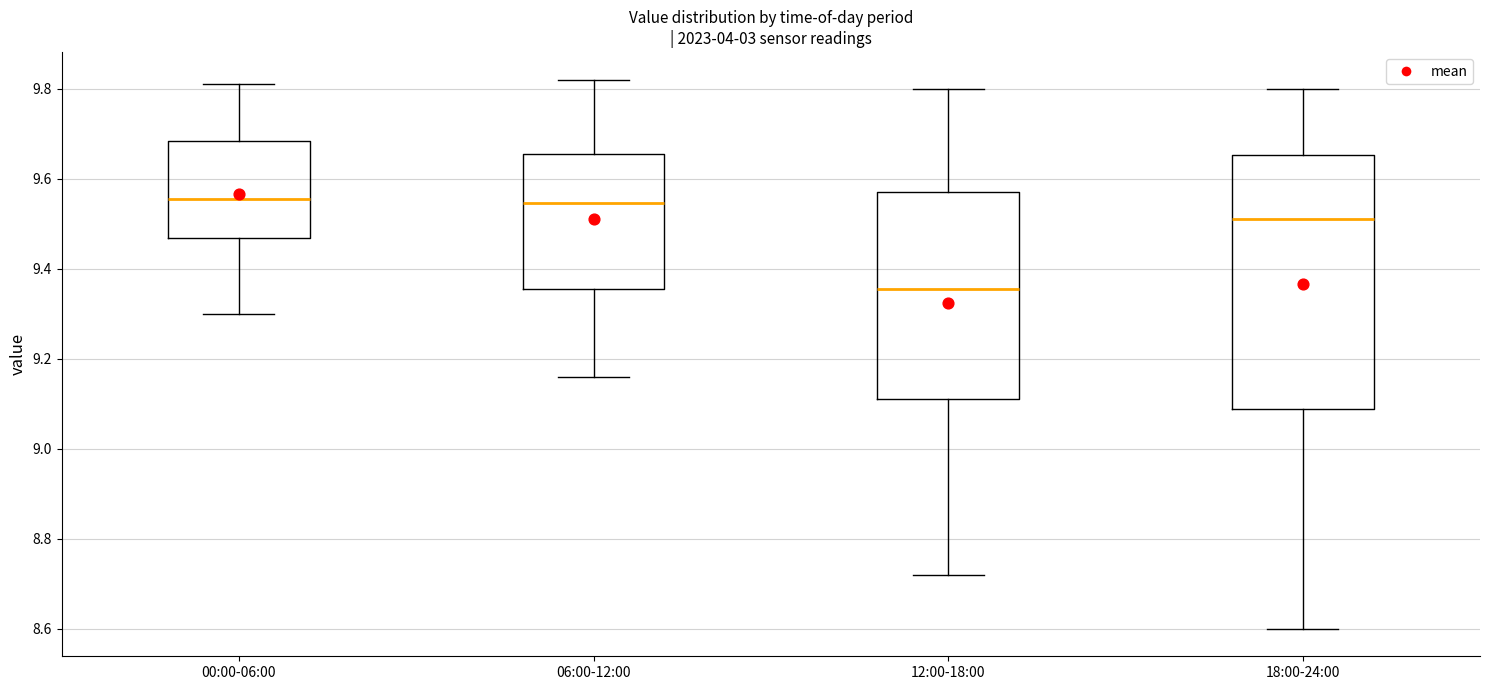

Comparing the boxes themselves (not the whiskers), which one is the tallest?

18:00-24:00